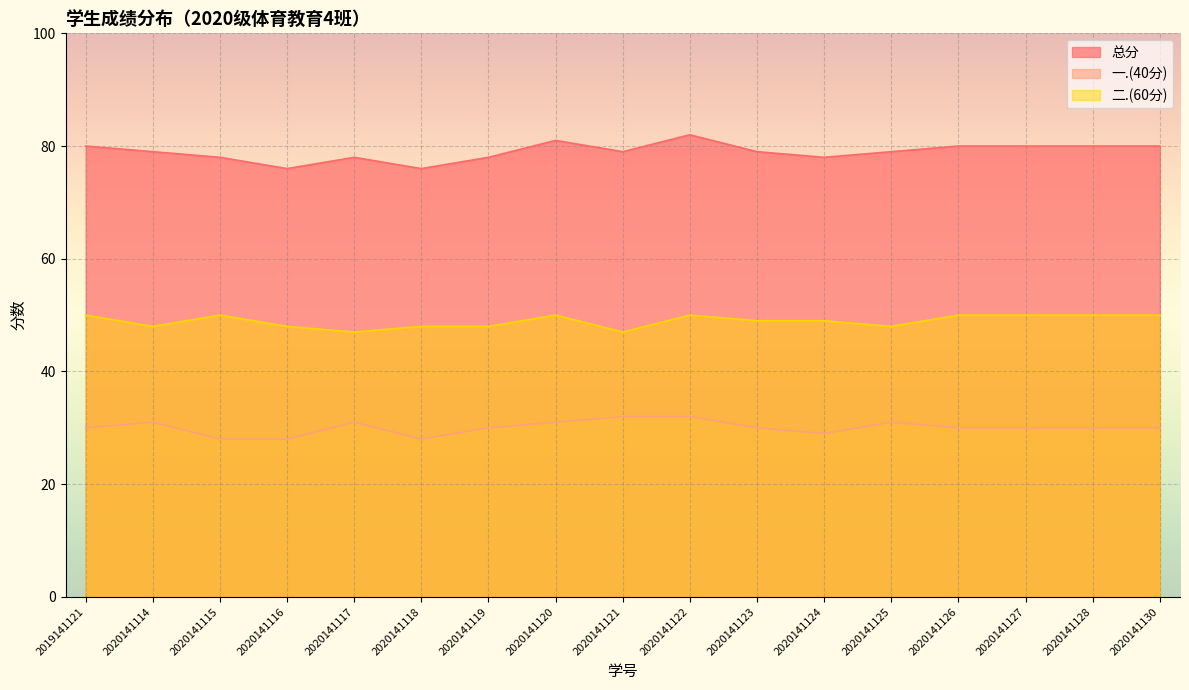

Read the 二.(60分) value at 2020141121.

47